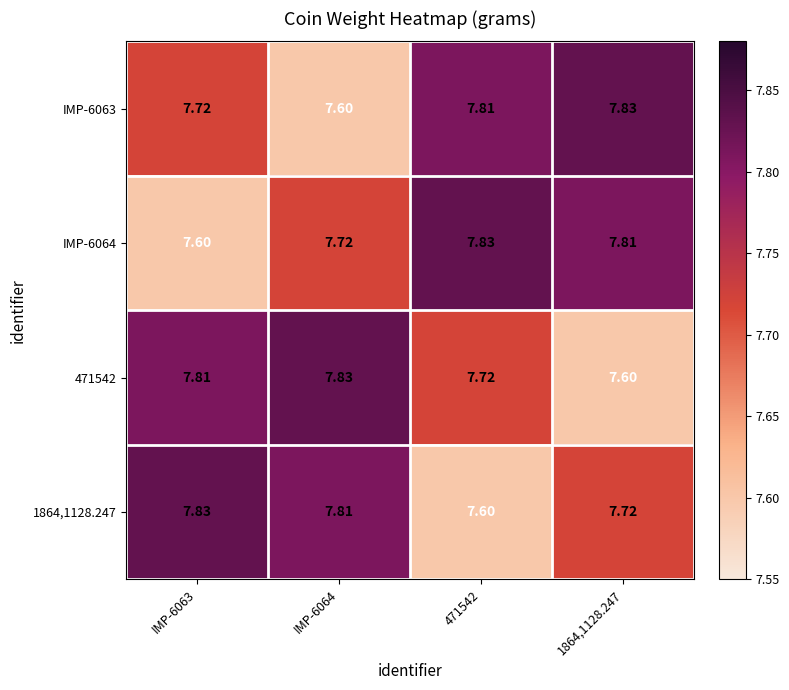

Is the value of 471542 at 471542 greater than the value of IMP-6064 at 1864,1128.247?

No